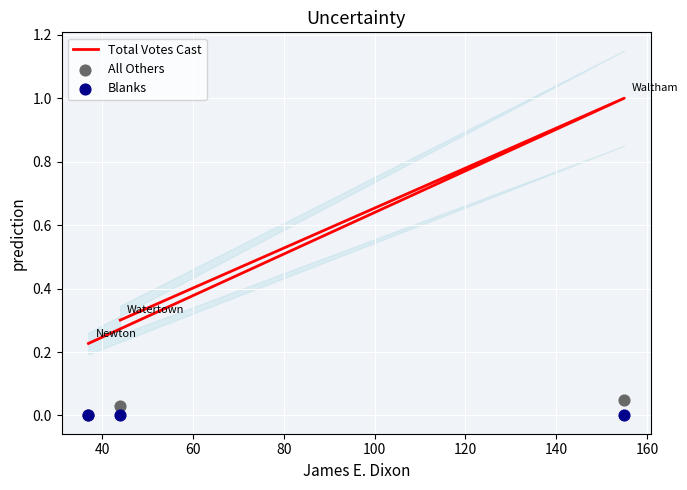

Which series has the largest total across all categories?

Total Votes Cast